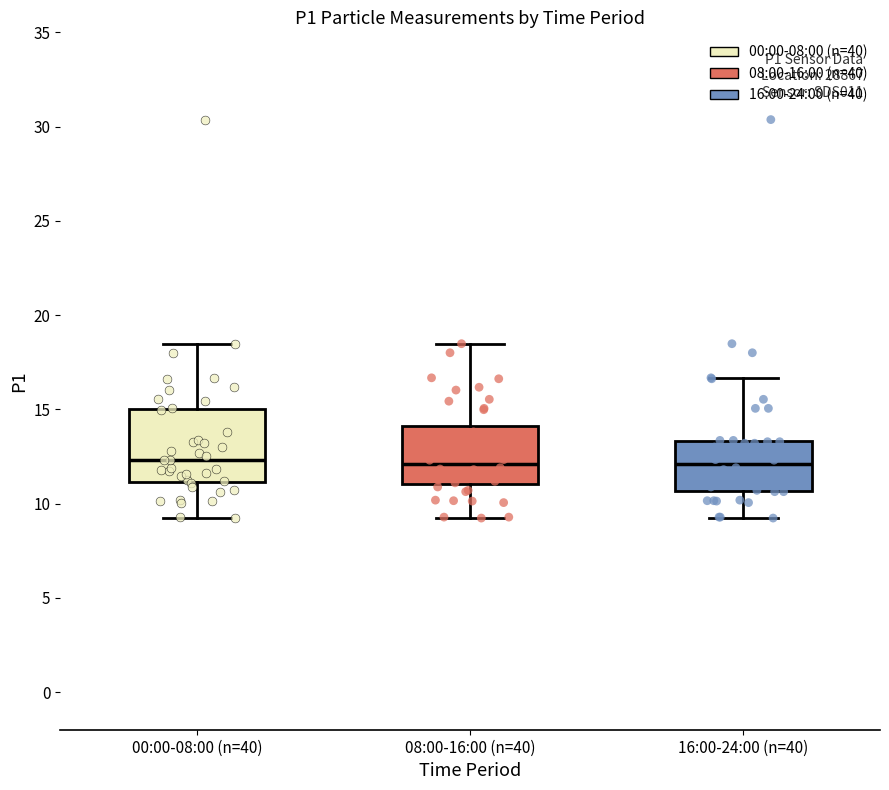

Reading left to right, read every box against the y-axis: the position of its median line, the range the box covers, and the ends of its whiskers. The values are not printed on the chart, so give them approximately, as read against the axis.

00:00-08:00 (n=40): median 12.5, box 11.0 to 15.0, whiskers 9.0 to 18.5
08:00-16:00 (n=40): median 12.0, box 11.0 to 14.0, whiskers 9.0 to 18.5
16:00-24:00 (n=40): median 12.0, box 10.5 to 13.5, whiskers 9.0 to 16.5